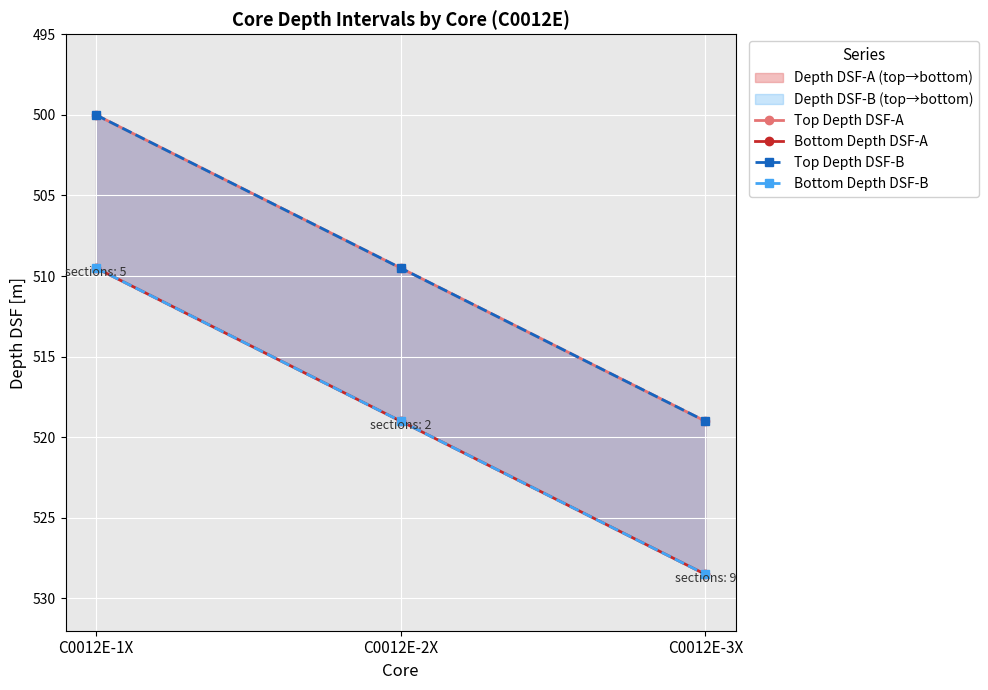

At which label does Top Depth DSF-B first exceed 509?

C0012E-2X